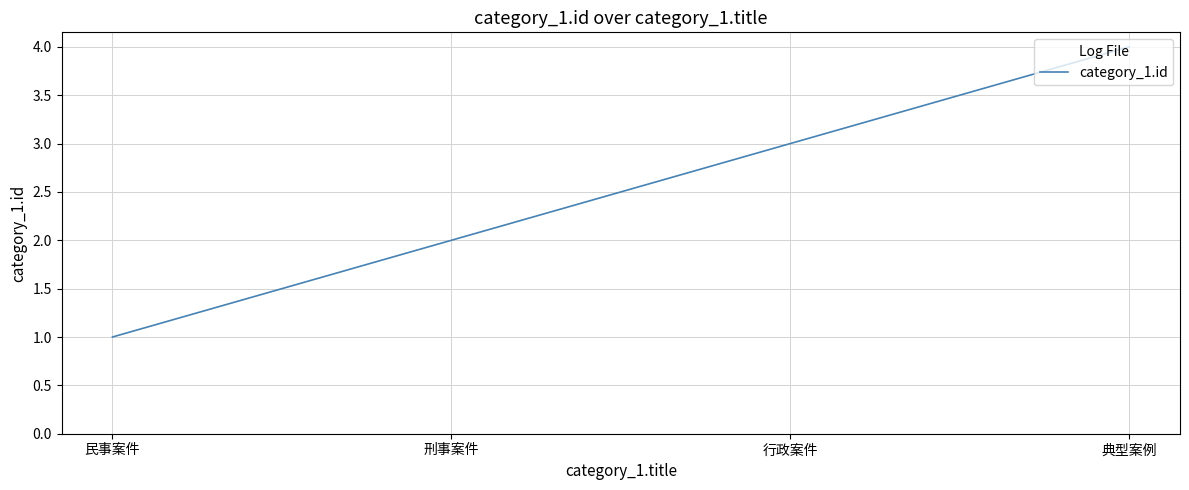

The value at 行政案件 is 2. True or false?

False